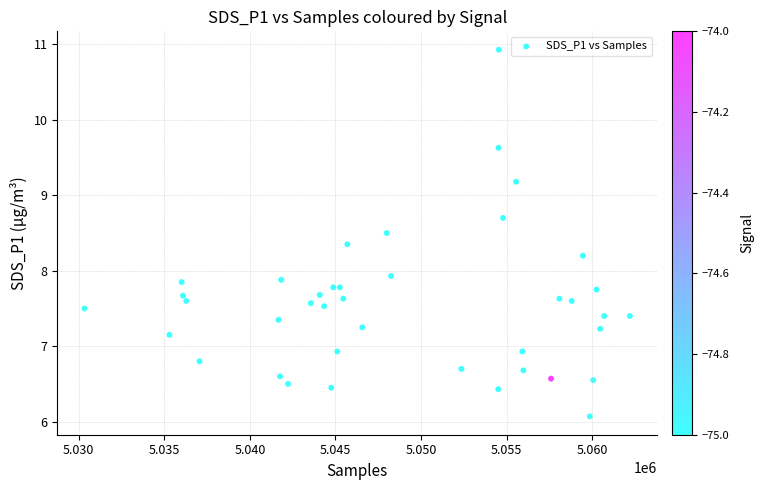

What is the range of X values (max minus min)?

31847.0